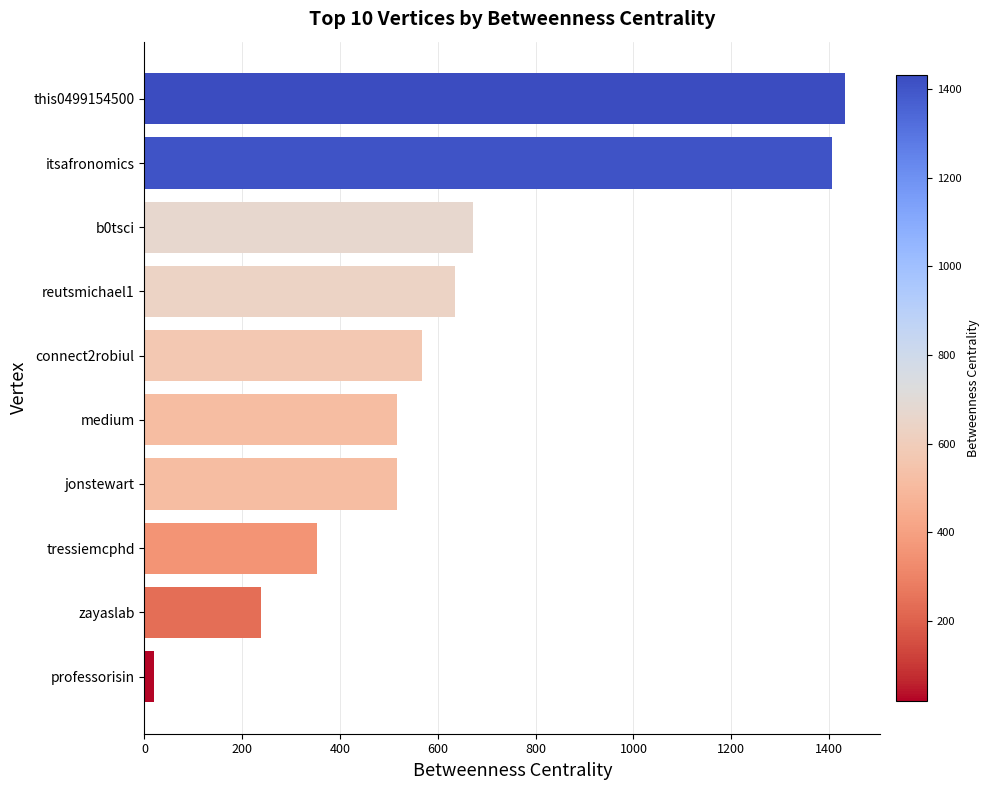

Between reutsmichael1 and connect2robiul, which is larger?

reutsmichael1